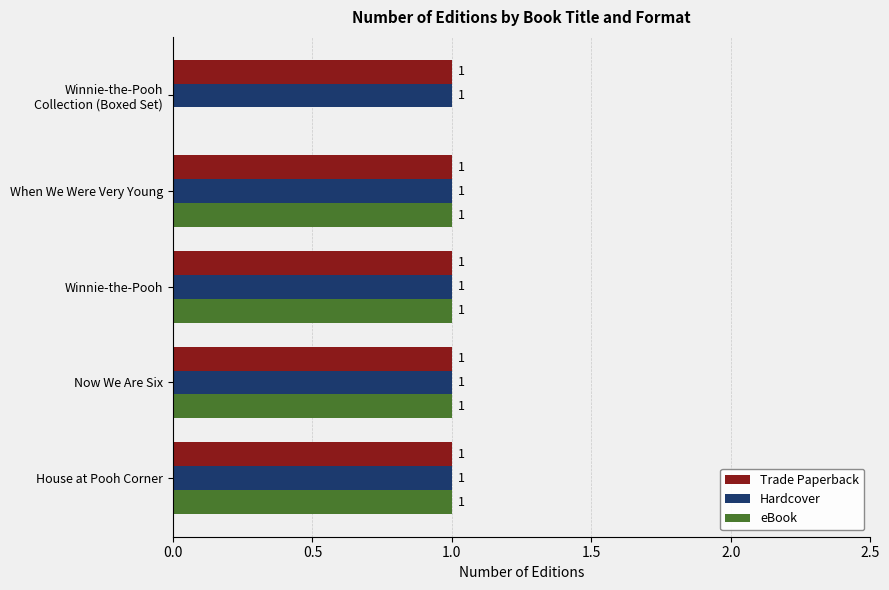

The Trade Paperback series shows 0 at Now We Are Six. True or false?

False